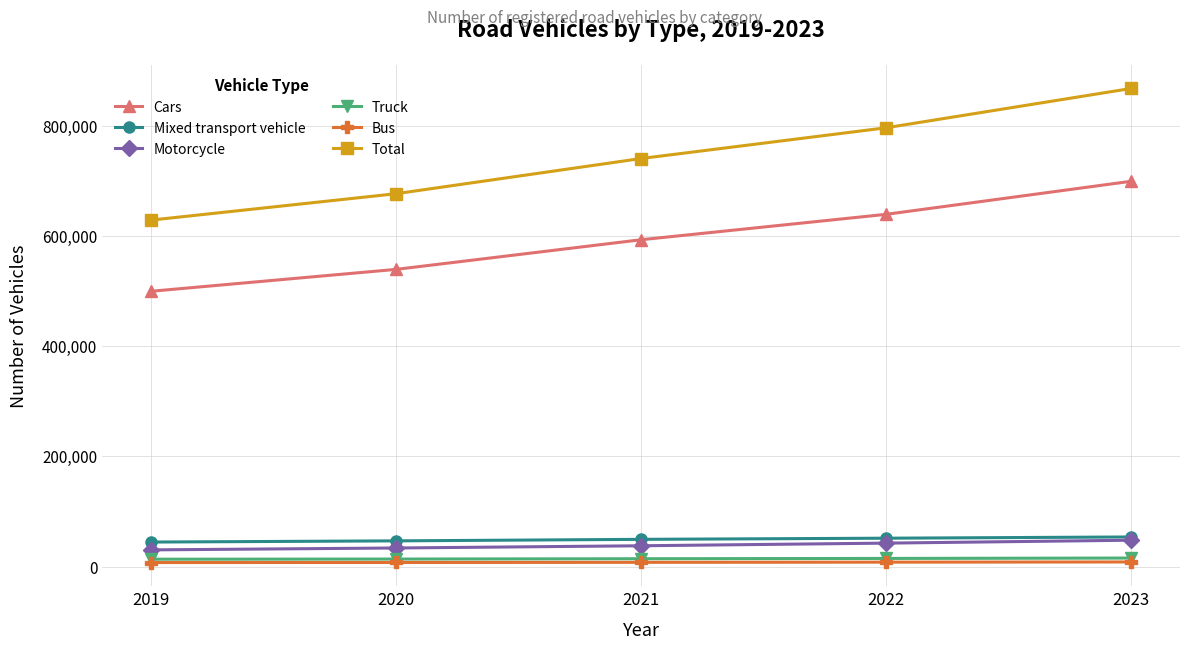

What is the total value across all series at 2023?

1693257